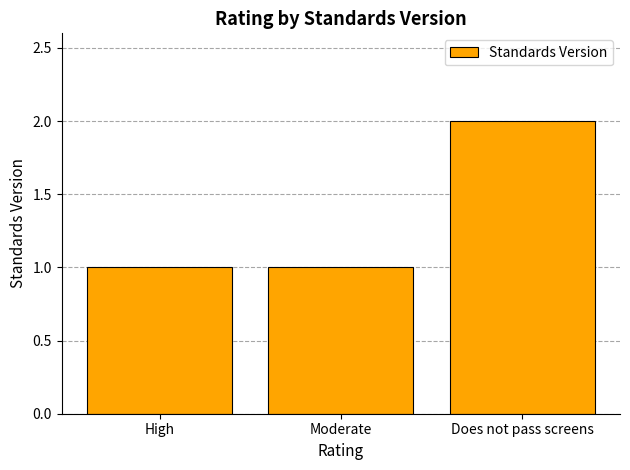

What is the ratio of the value at Moderate to the value at Does not pass screens?

0.5